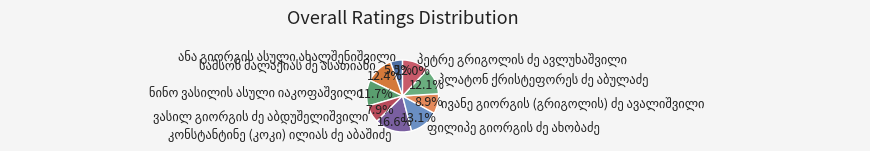

Does any single category account for the majority?

No